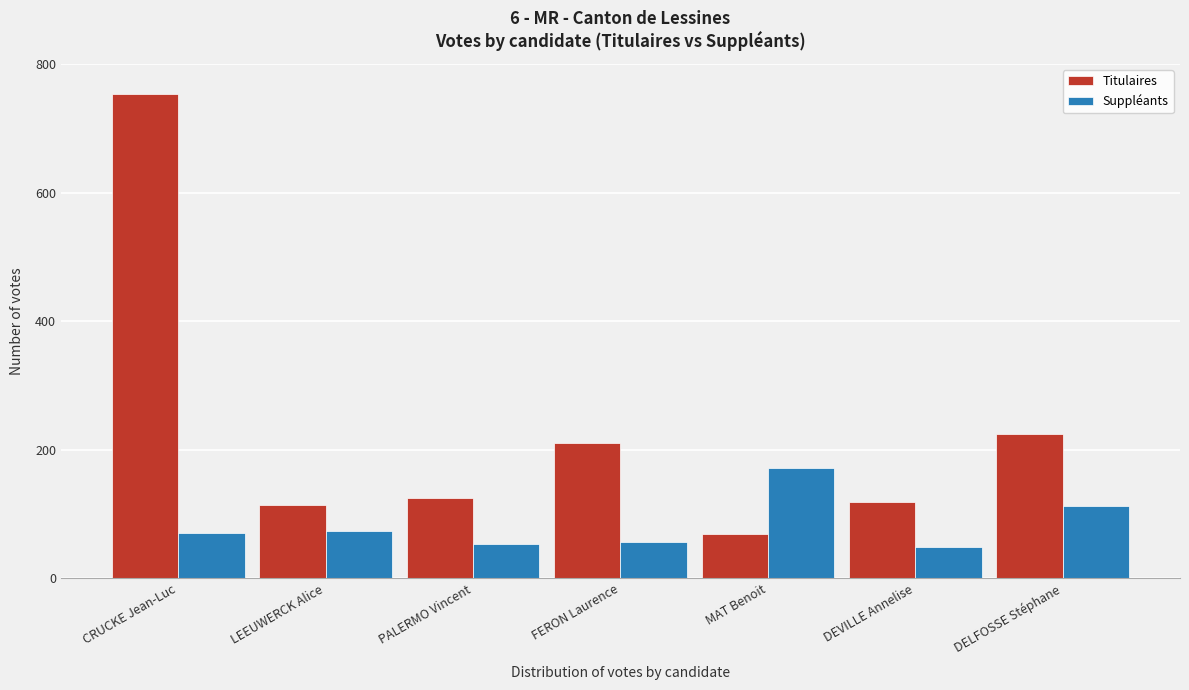

Reading left to right, extract all data points from this chart.

Titulaires: 754	114	125	210	69	118	225
Suppléants: 70	74	53	57	172	49	112